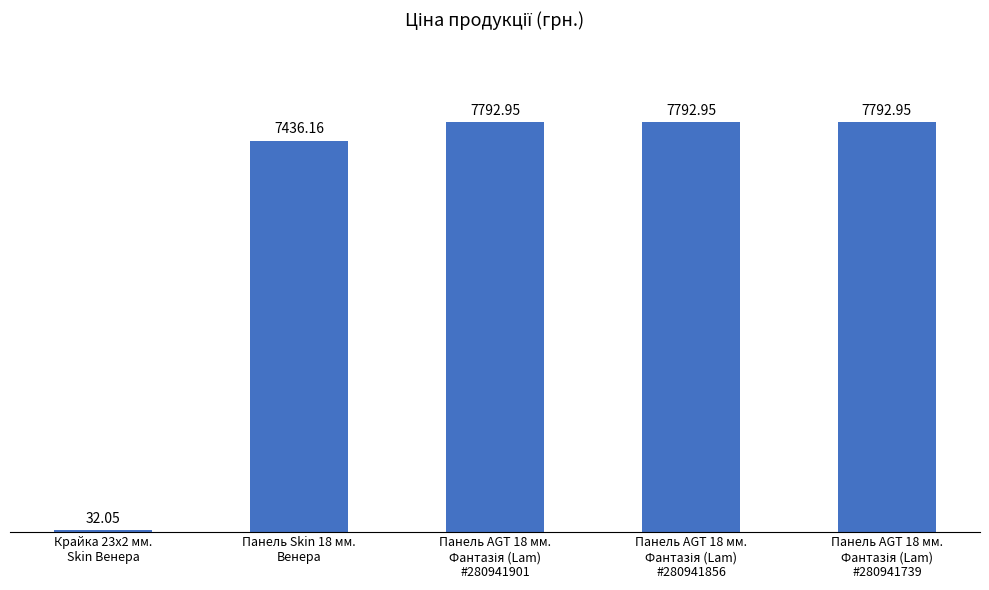

What is the difference between the maximum and second lowest values?

356.8